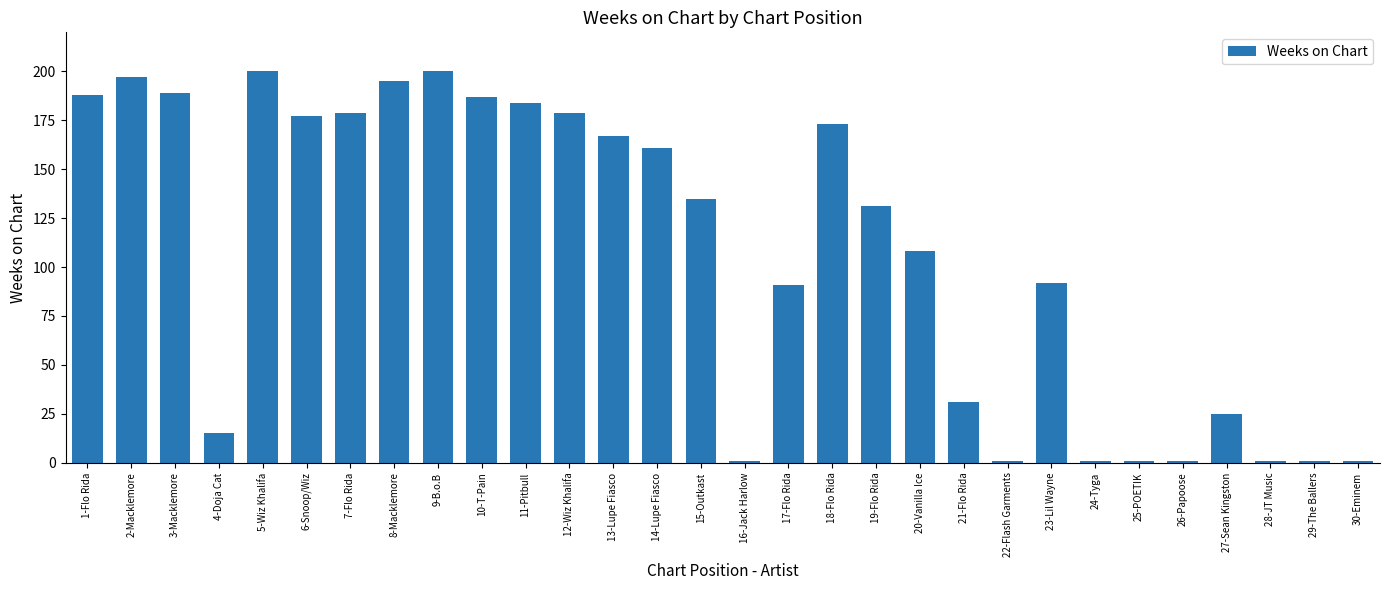

Is it true that the value at 4-Doja Cat is 15?

True